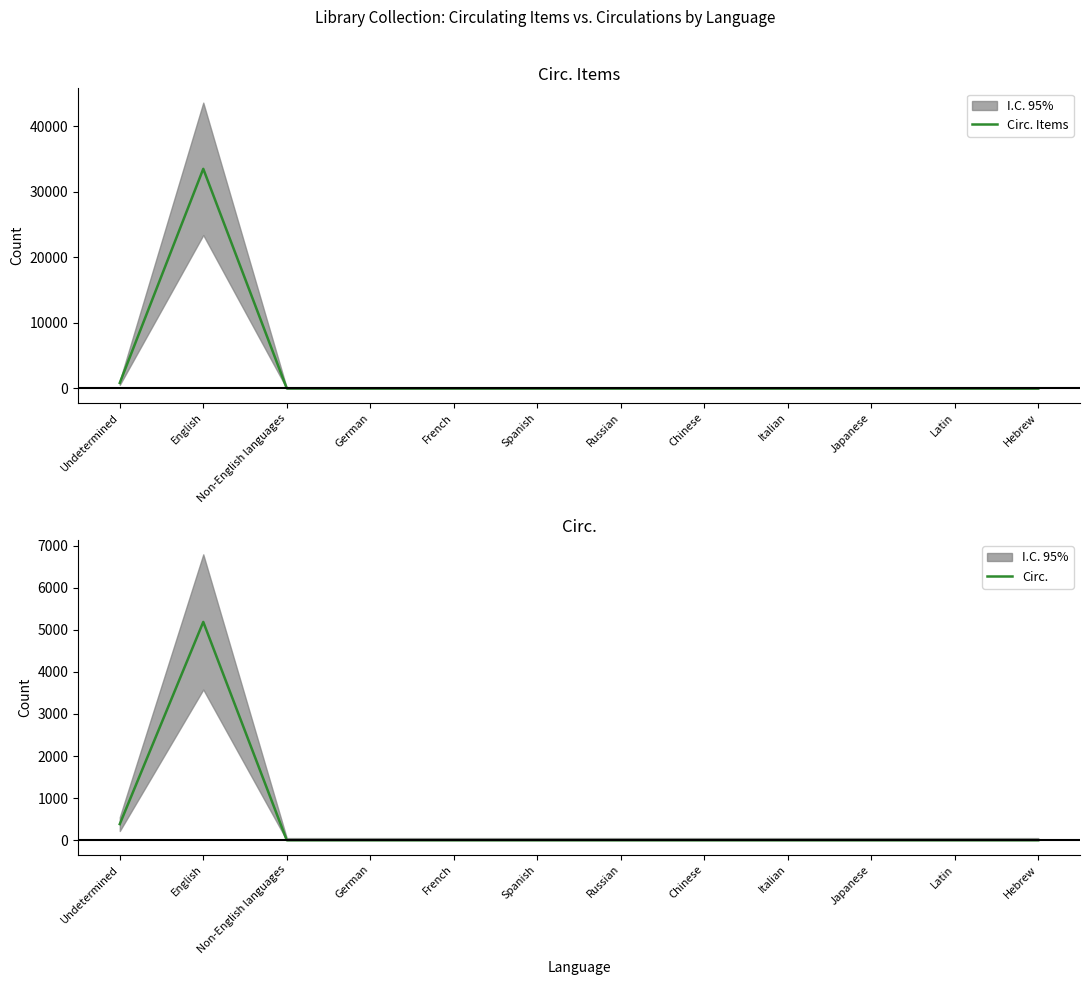

Count the number of categories in the chart.

12